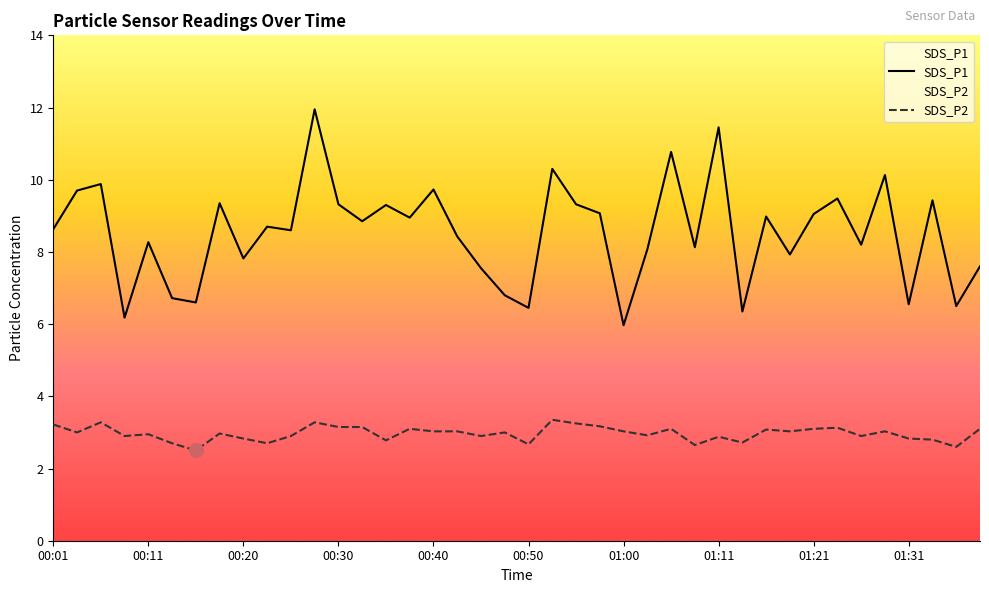

Reading right to left, extract all data points from this chart.

SDS_P1: 01:39=7.6	01:36=6.5	01:34=9.4	01:31=6.5	01:29=10.1	01:26=8.2	01:23=9.5	01:21=9.1	01:18=7.9	01:16=9.0	01:13=6.3	01:11=11.4	01:08=8.1	01:06=10.8	01:03=8.1	01:00=6.0	00:58=9.1	00:55=9.3	00:53=10.3	00:50=6.5	00:48=6.8	00:45=7.5	00:43=8.4	00:40=9.7	00:38=8.9	00:35=9.3	00:33=8.8	00:30=9.3	00:28=11.9	00:25=8.6	00:23=8.7	00:20=7.8	00:18=9.3	00:15=6.6	00:13=6.7	00:11=8.3	00:08=6.2	00:06=9.9	00:03=9.7	00:01=8.6
SDS_P2: 01:39=3.1	01:36=2.6	01:34=2.8	01:31=2.8	01:29=3.0	01:26=2.9	01:23=3.1	01:21=3.1	01:18=3.0	01:16=3.1	01:13=2.7	01:11=2.9	01:08=2.6	01:06=3.1	01:03=2.9	01:00=3.0	00:58=3.2	00:55=3.2	00:53=3.4	00:50=2.7	00:48=3.0	00:45=2.9	00:43=3.0	00:40=3.0	00:38=3.1	00:35=2.8	00:33=3.1	00:30=3.1	00:28=3.3	00:25=2.9	00:23=2.7	00:20=2.8	00:18=3.0	00:15=2.5	00:13=2.7	00:11=3.0	00:08=2.9	00:06=3.3	00:03=3.0	00:01=3.2